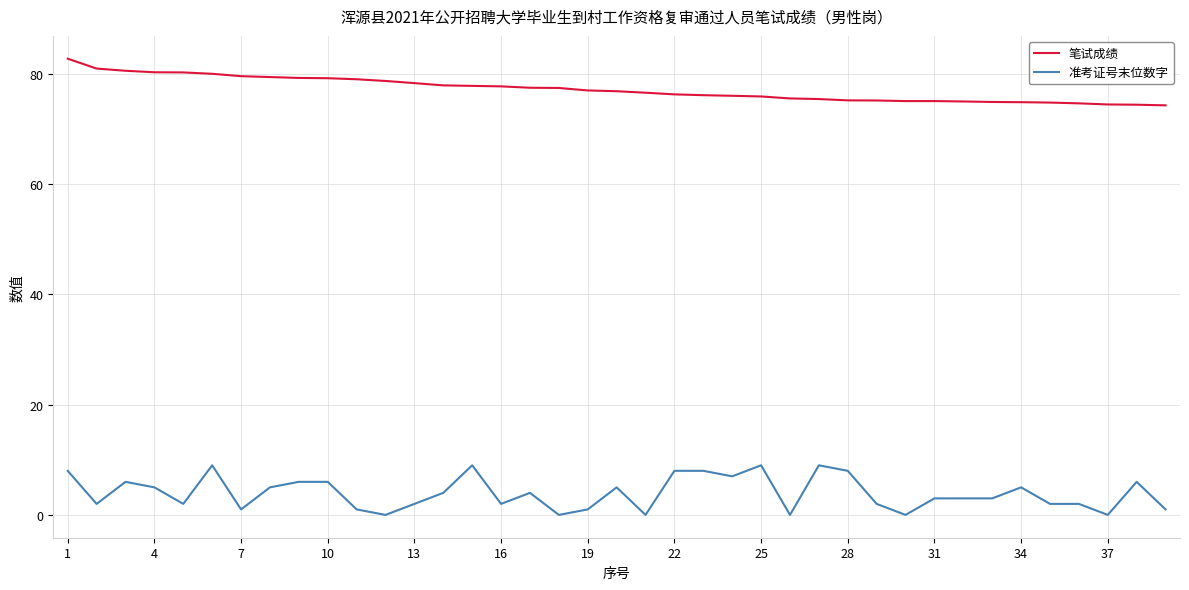

Rank the series by their maximum value, from lowest to highest.

准考证号末位数字, 笔试成绩